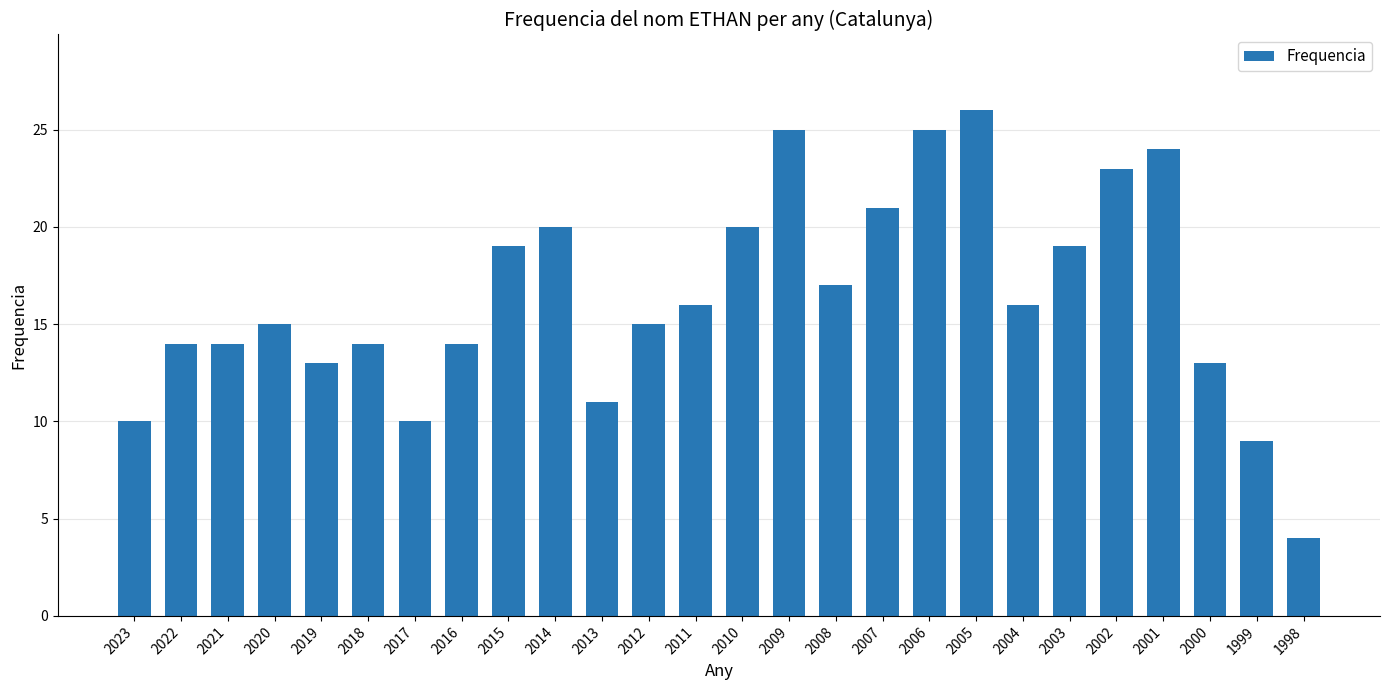

What is the value of the 22nd bar from the left?

23